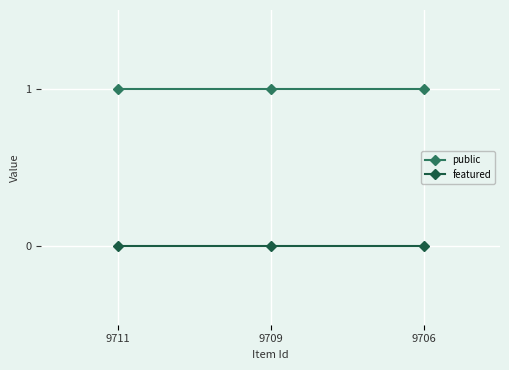

At 9711, list the series in order from smallest to largest.

featured, public